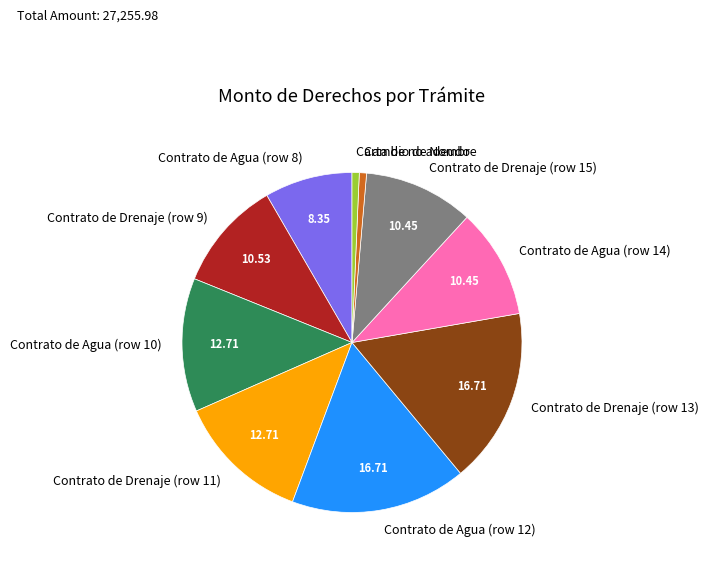

Between Contrato de Drenaje (row 15) and Contrato de Agua (row 10), which is larger?

Contrato de Agua (row 10)